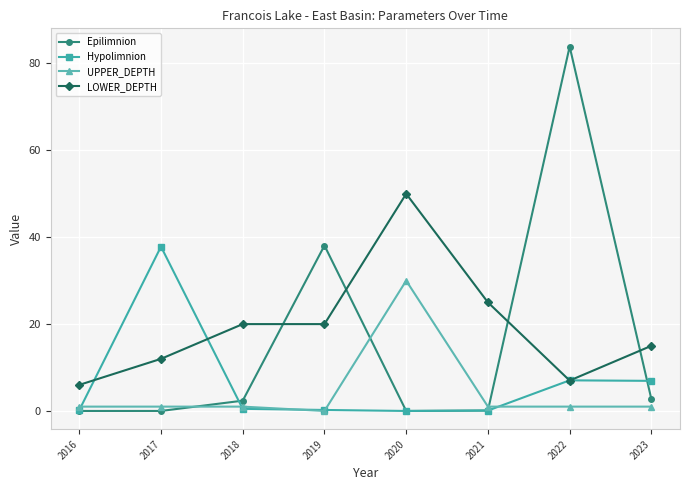

True or false: LOWER_DEPTH has more than 2 points higher than both neighbors.

False